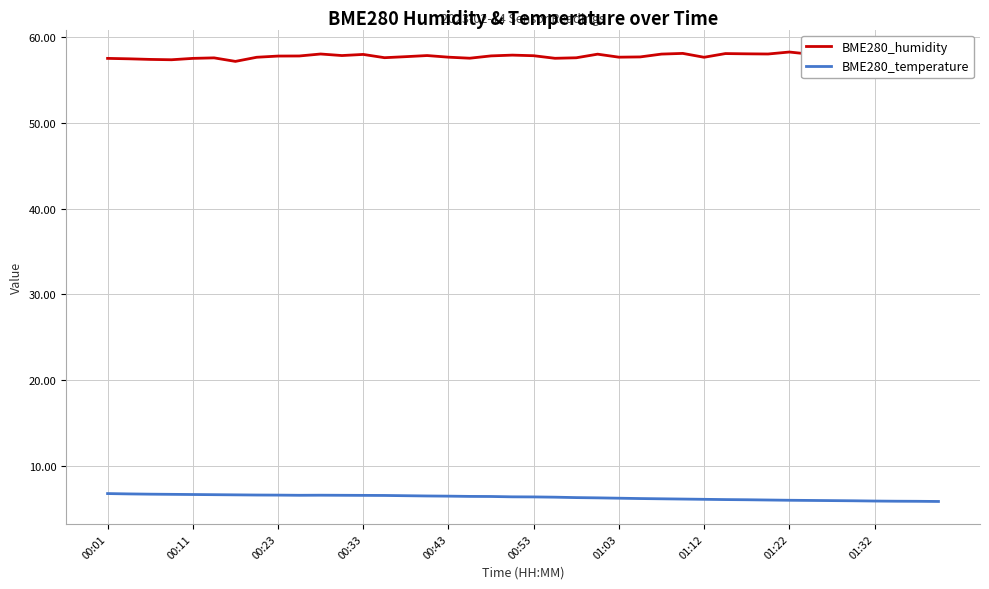

True or false: BME280_humidity and BME280_temperature intersect in this chart.

False